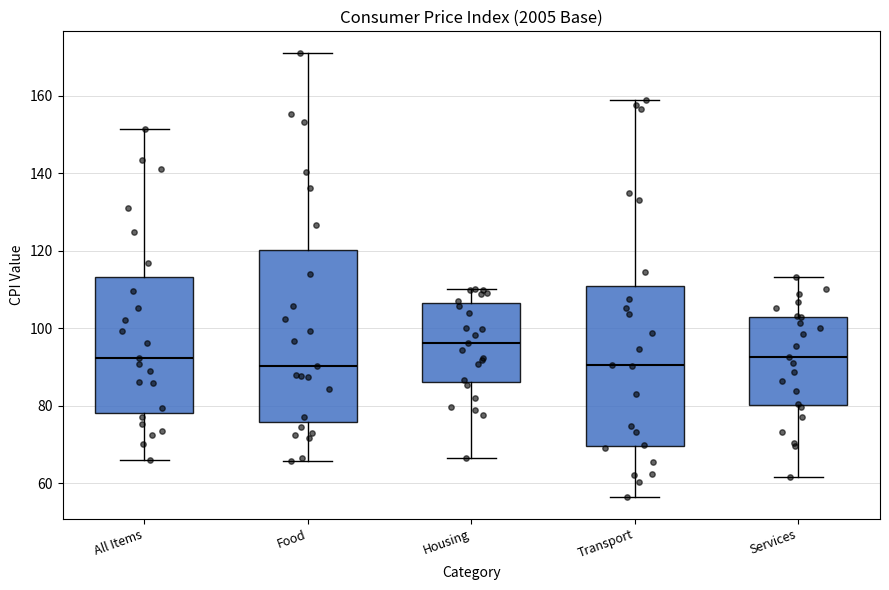

Which box is the tallest, from its lower edge to its upper edge?

Food